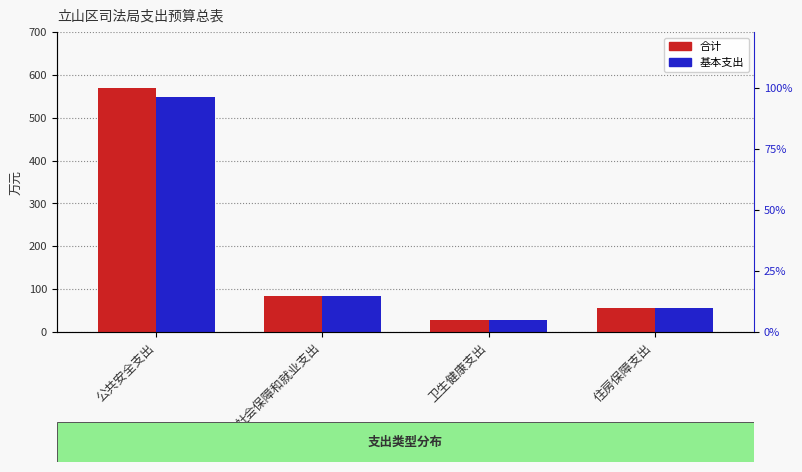

True or false: 合计 has a value of 28.9 at 卫生健康支出.

True